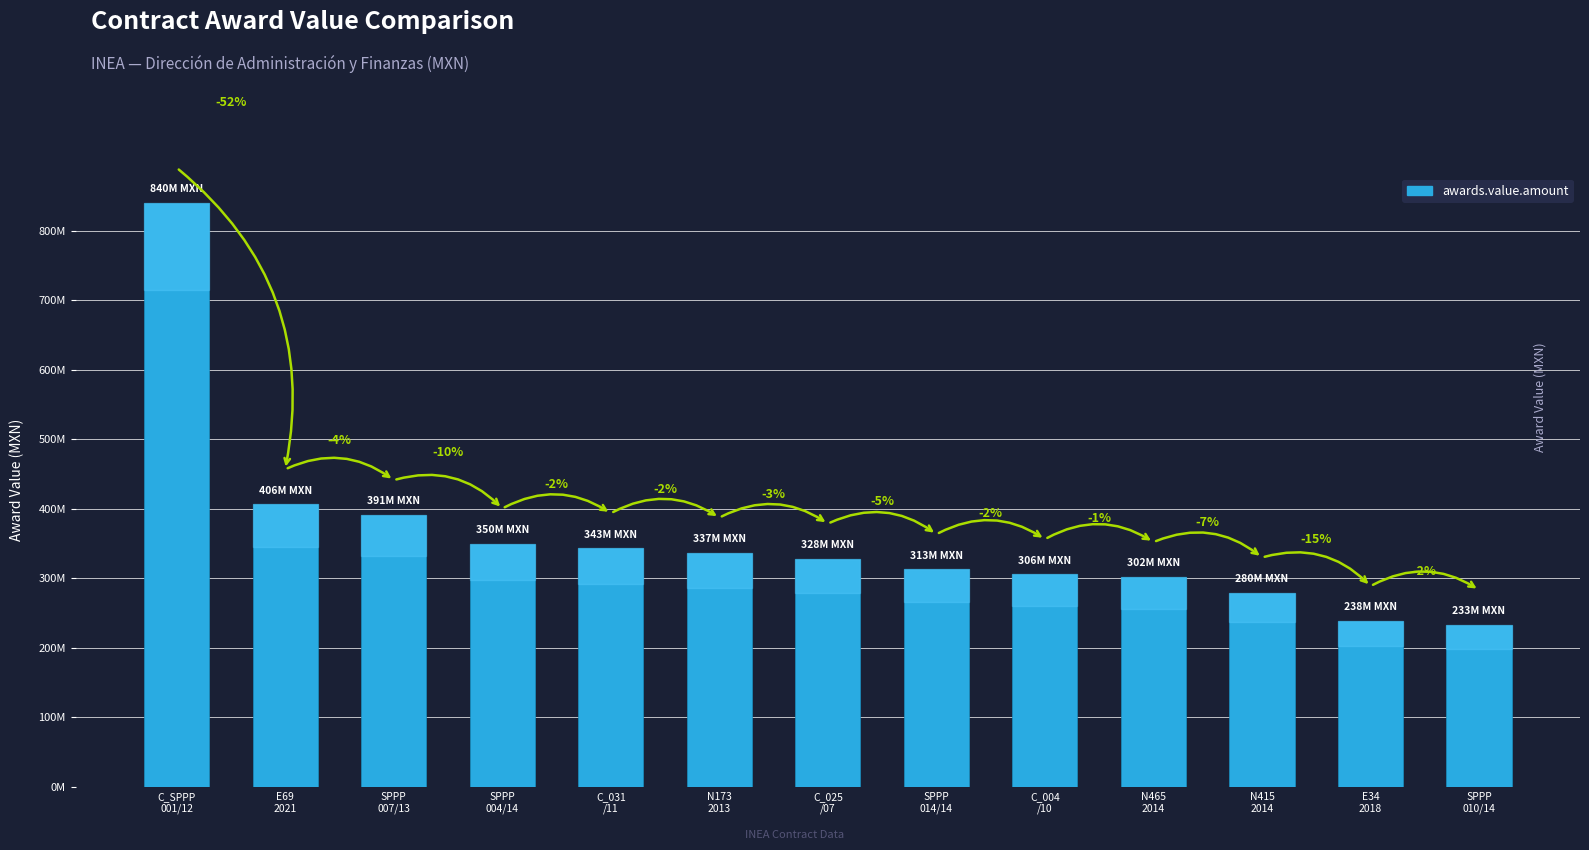

Approximately how many times larger is the value at SPPP
007/13 compared to C_SPPP
001/12?

0.5